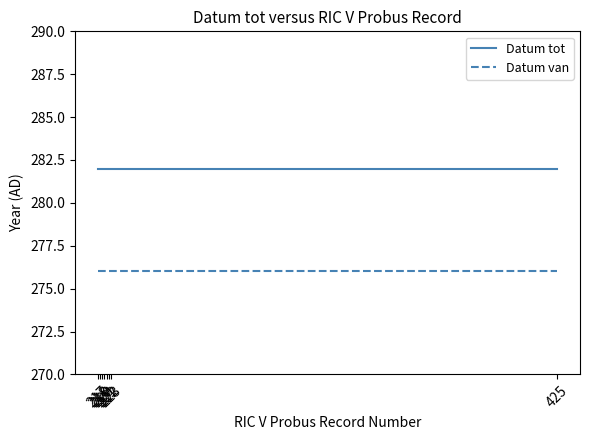

At 425, list the series in order from largest to smallest.

Datum tot, Datum van